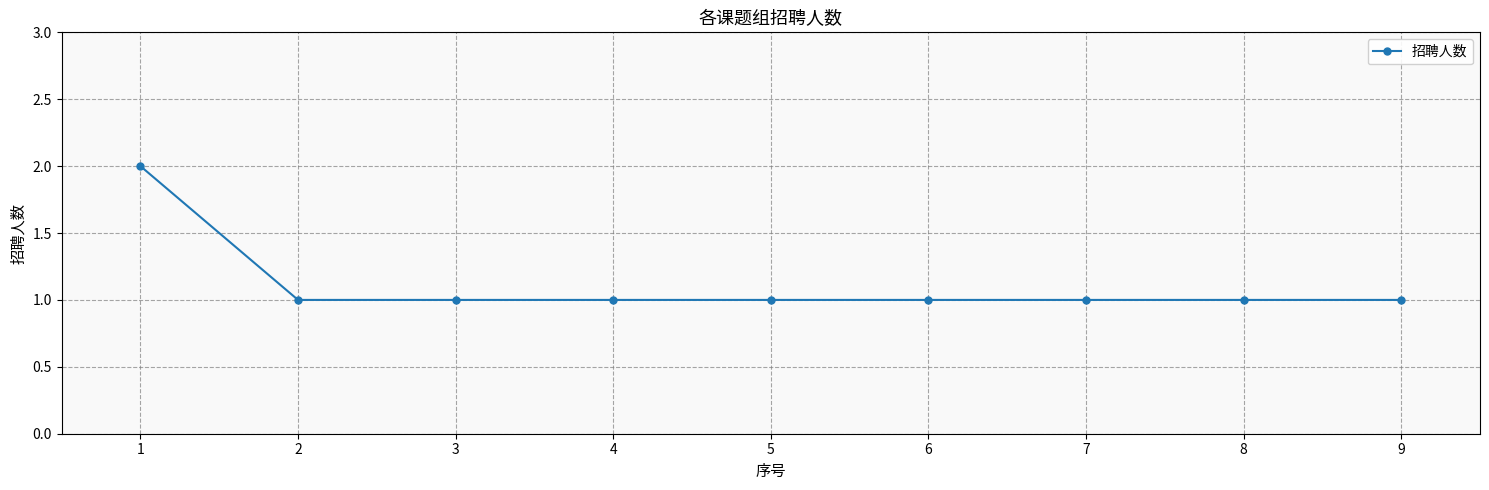

True or false: the data shows 1 at 5.

True